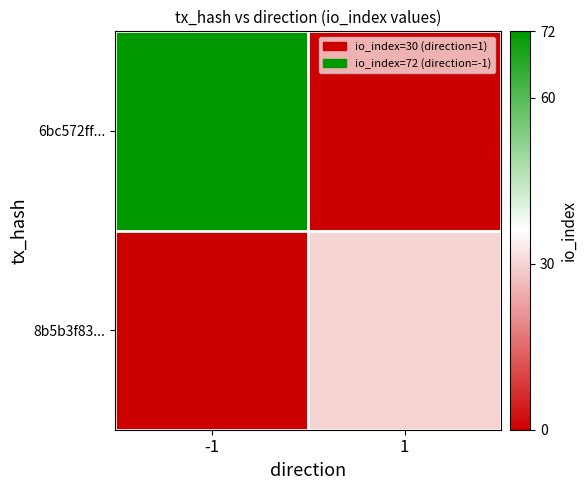

Count the number of categories in the chart.

2